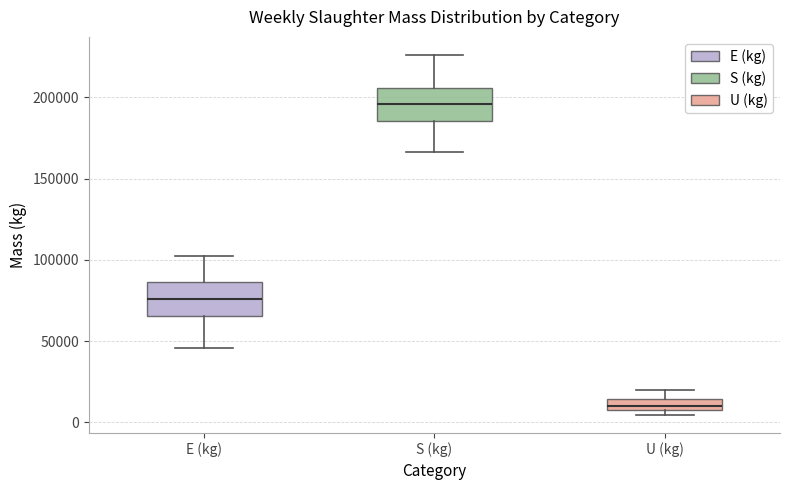

Which box has the highest median line?

S (kg)